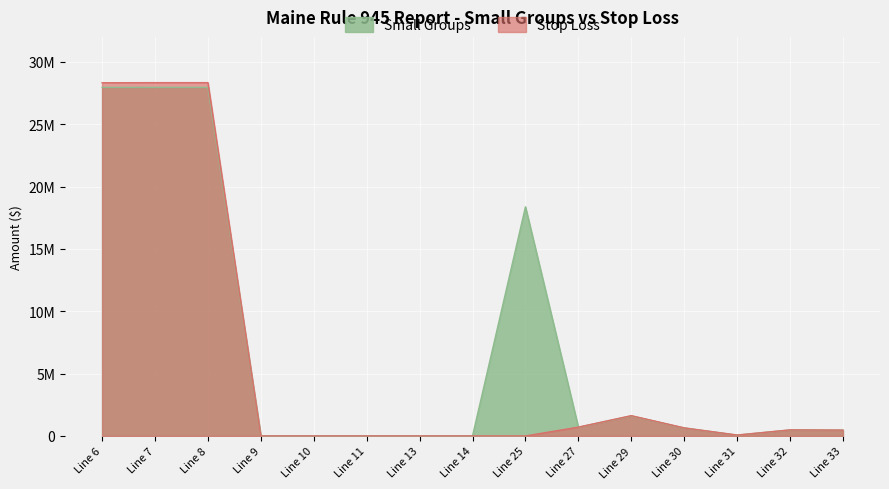

Where is the first local minimum for Stop Loss?

Line 31